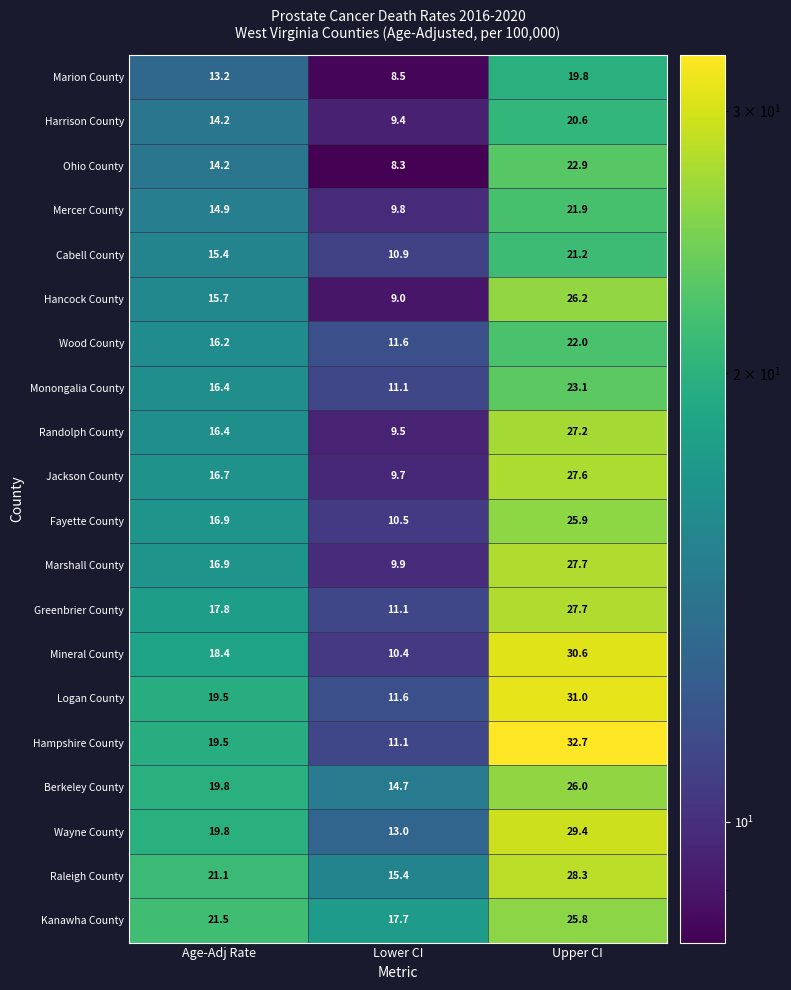

Which category has the lowest value across all series?

Lower CI